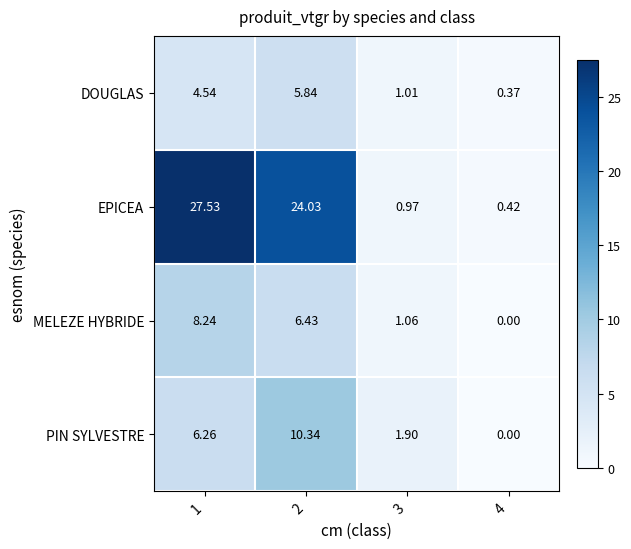

Which series has the largest range (max minus min)?

EPICEA